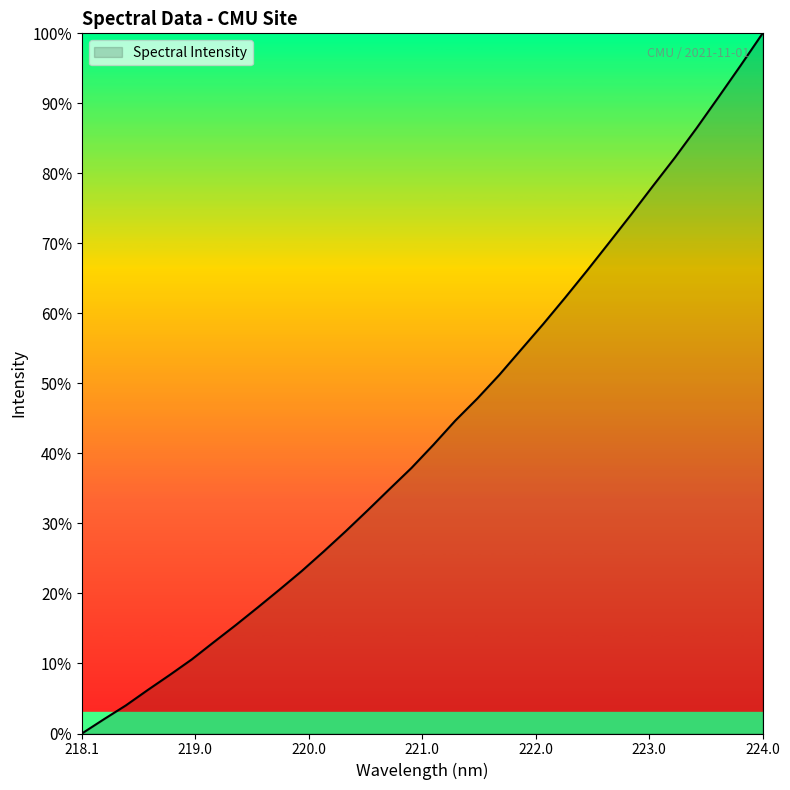

How many values exceed 41?

16